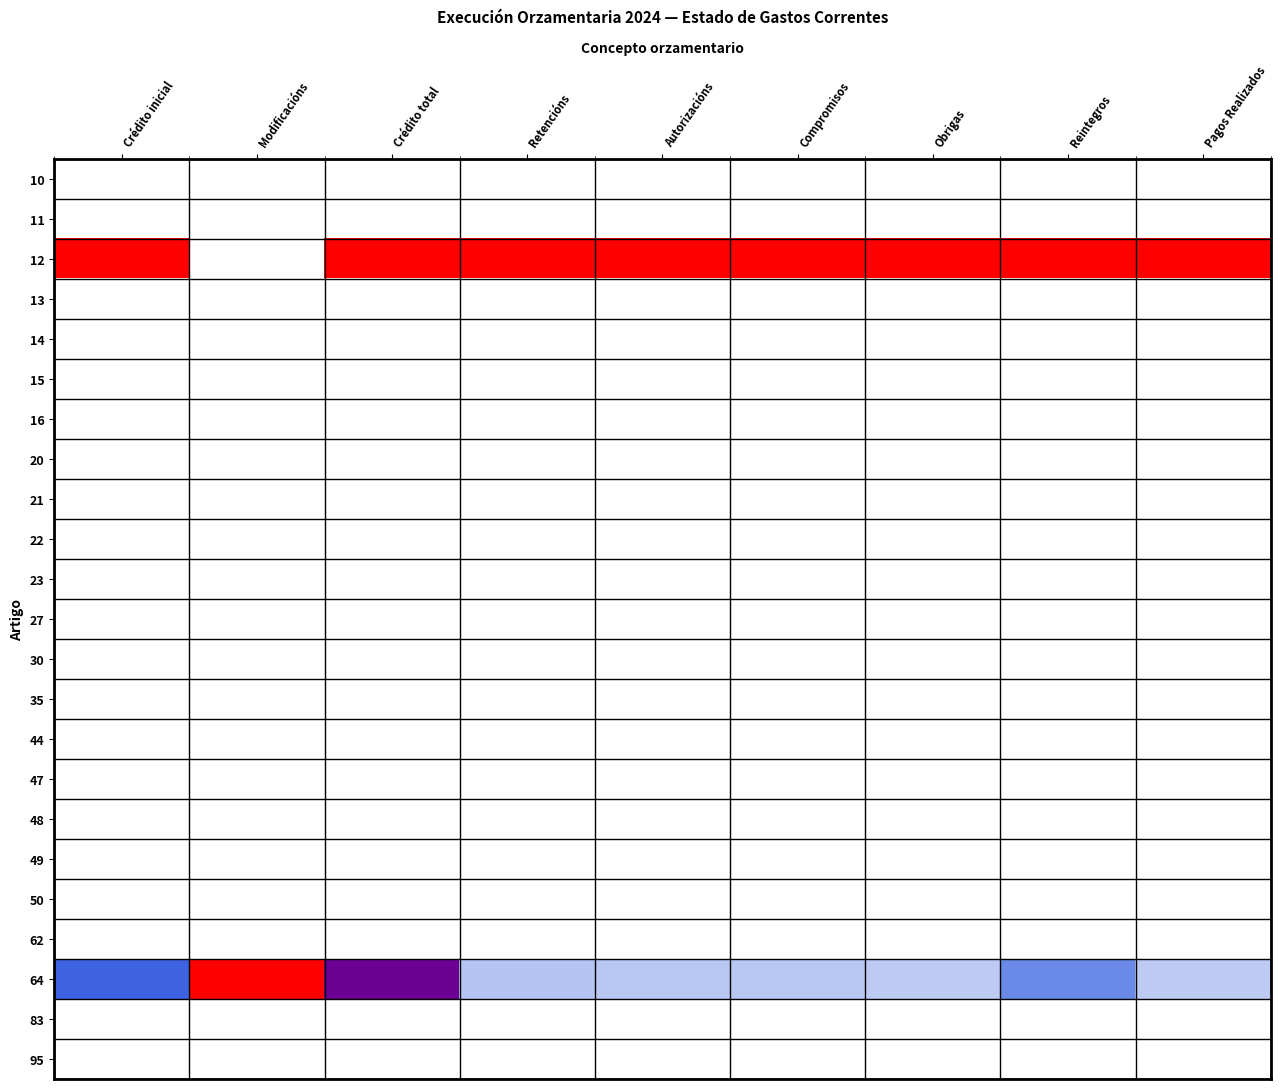

Between Retencións and Pagos Realizados, which series saw the biggest shift?

62